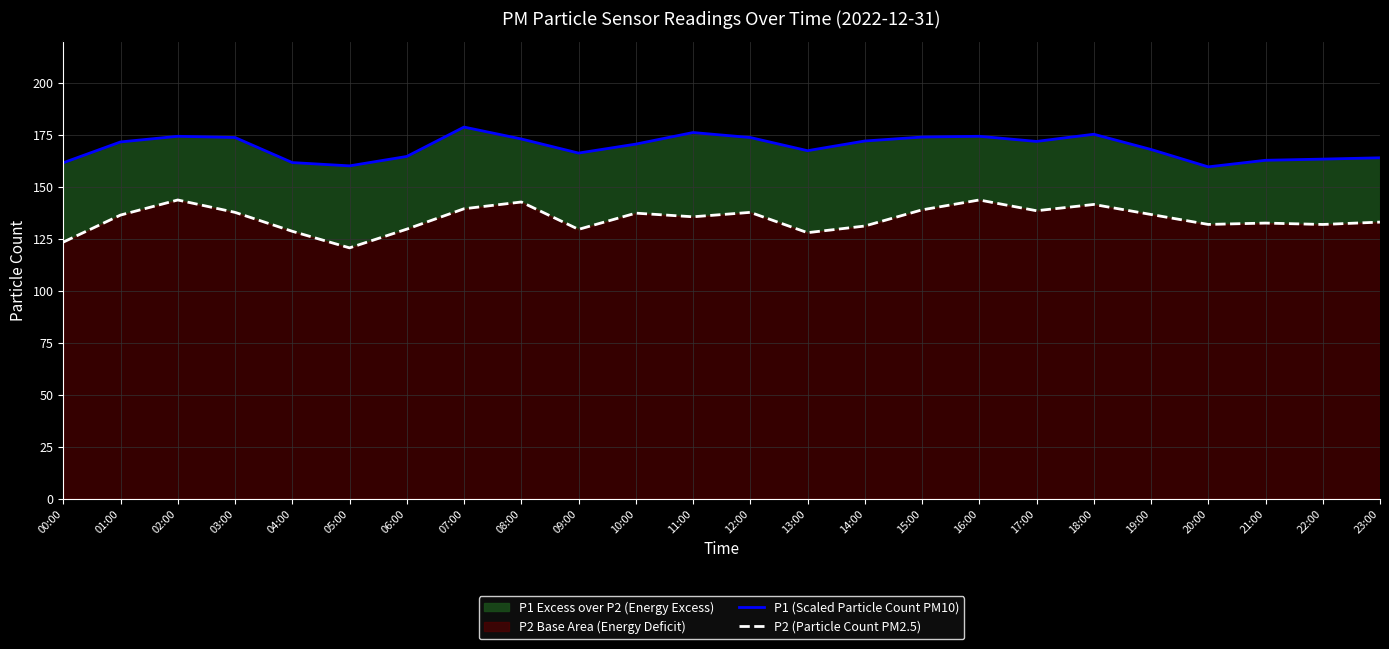

List the series in order of their overall mean, highest first.

P1 (Scaled Particle Count PM10), P2 (Particle Count PM2.5)